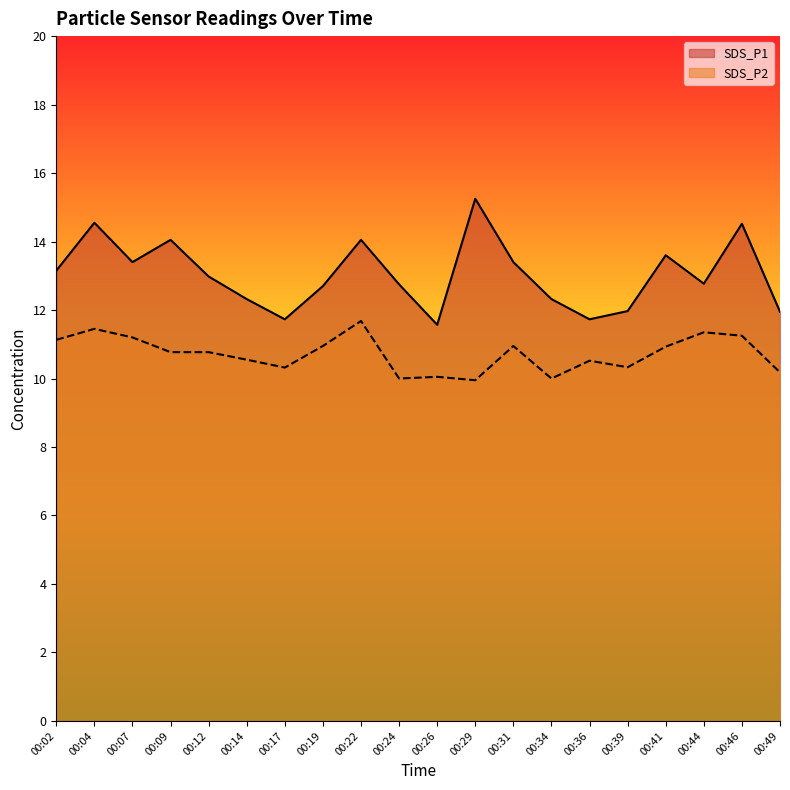

True or false: SDS_P2 has a value of 10.0 at 00:34.

True